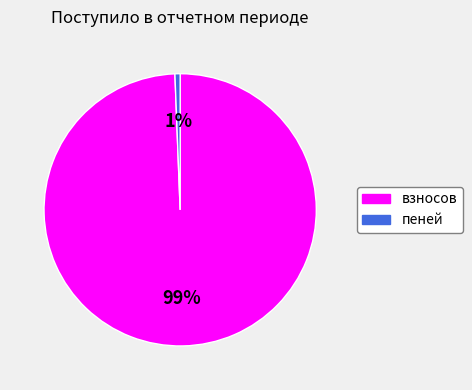

To the nearest percent, what is the combined percentage of взносов and пеней?

100%